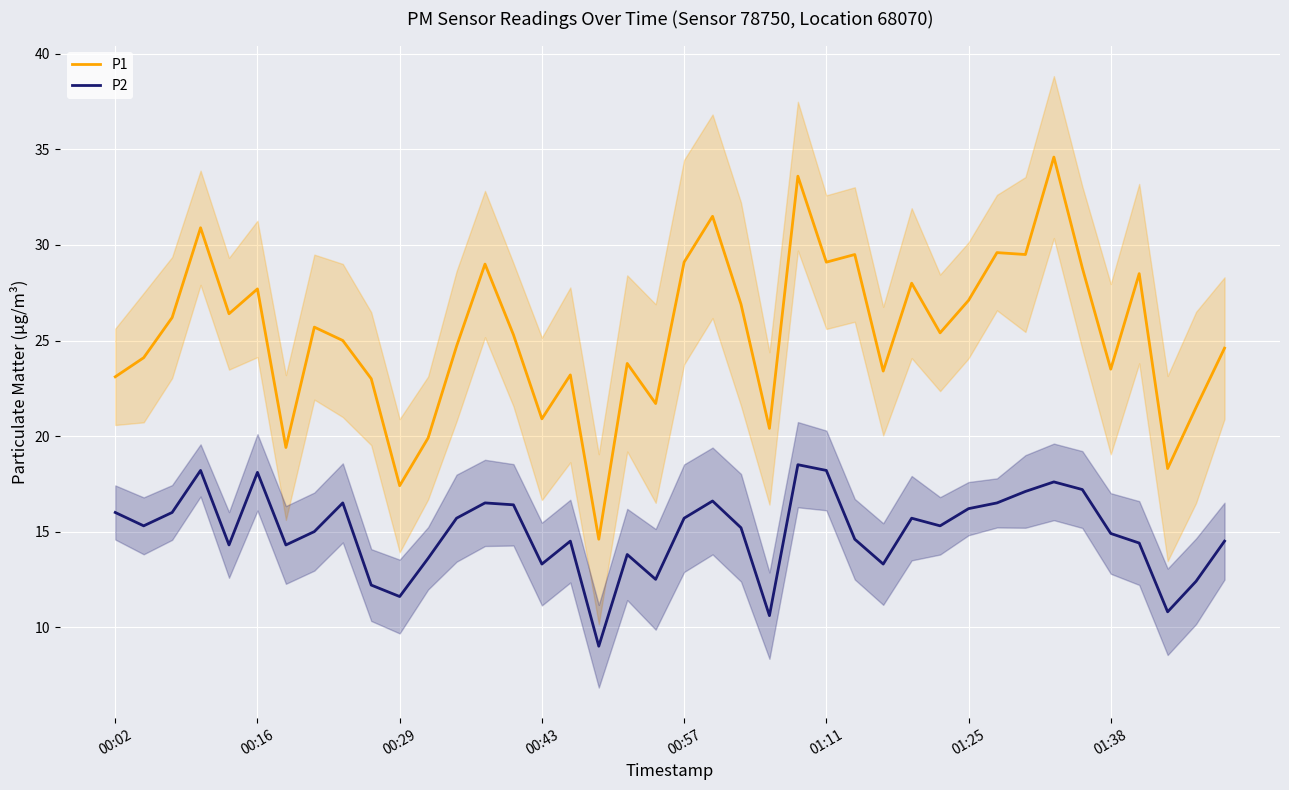

True or false: P1 and P2 intersect in this chart.

False